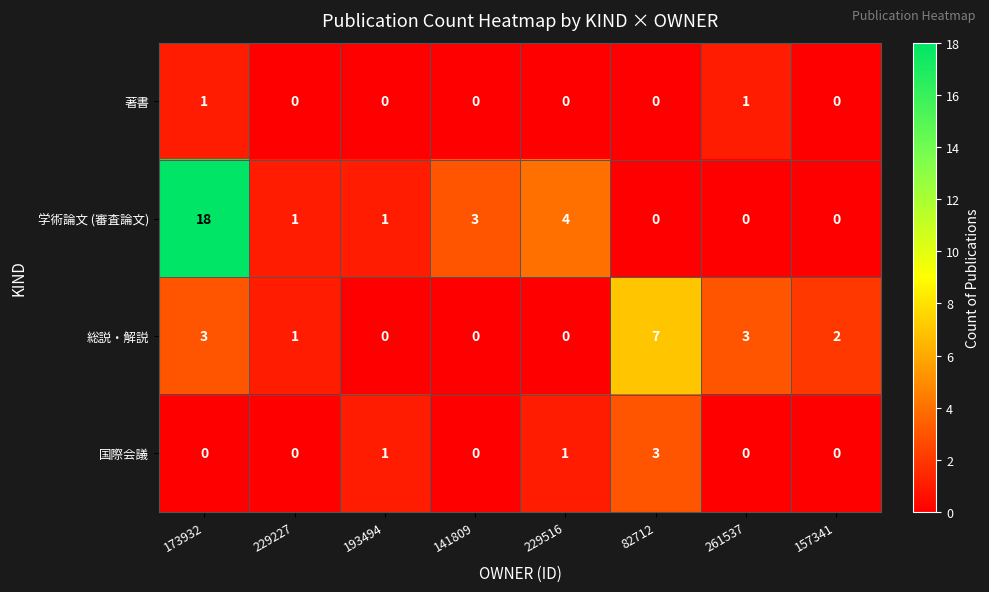

What is the maximum value shown in the chart?

18